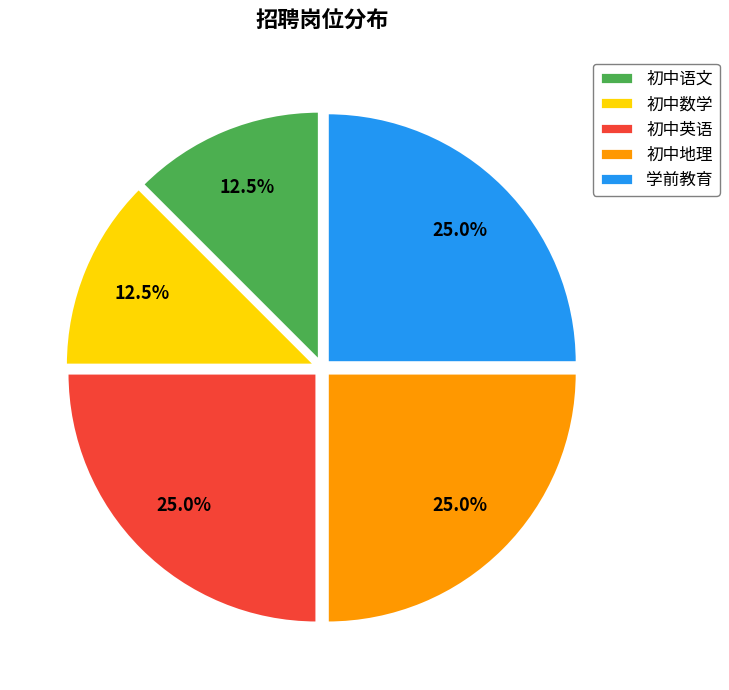

Which has a higher value, 初中英语 or 初中数学?

初中英语